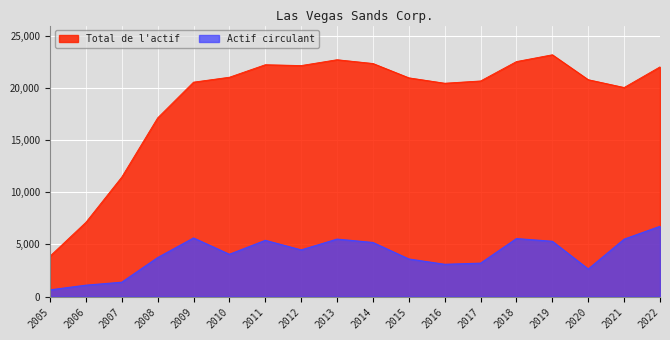

What is the value of the Actif circulant point at the 3rd from the left?

1379